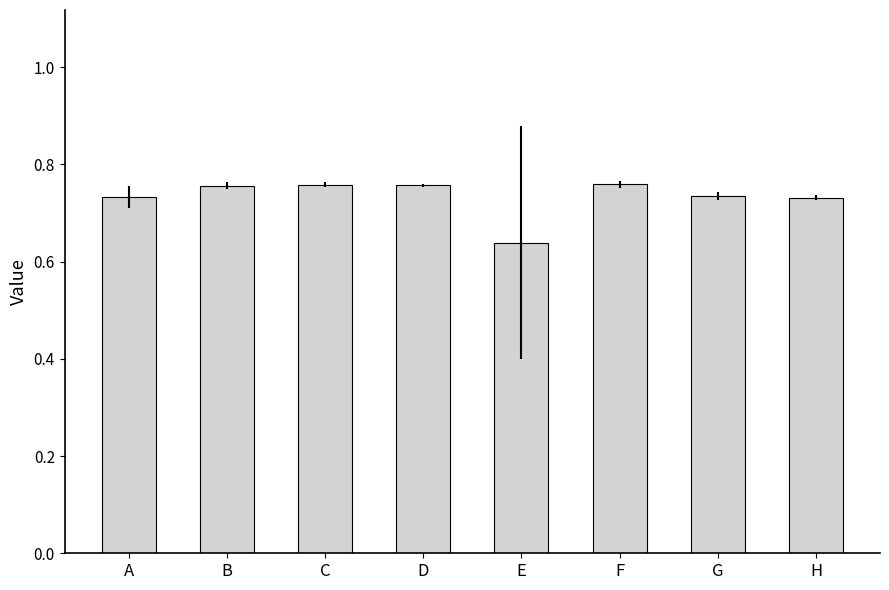

What is the sum of the values at E and C?

1.4